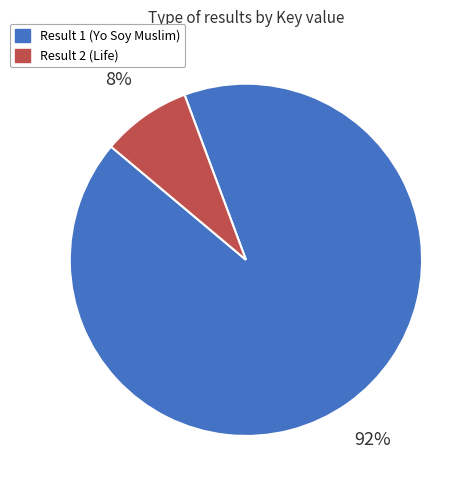

Which has a higher value, Result 1 (Yo Soy Muslim) or Result 2 (Life)?

Result 1 (Yo Soy Muslim)